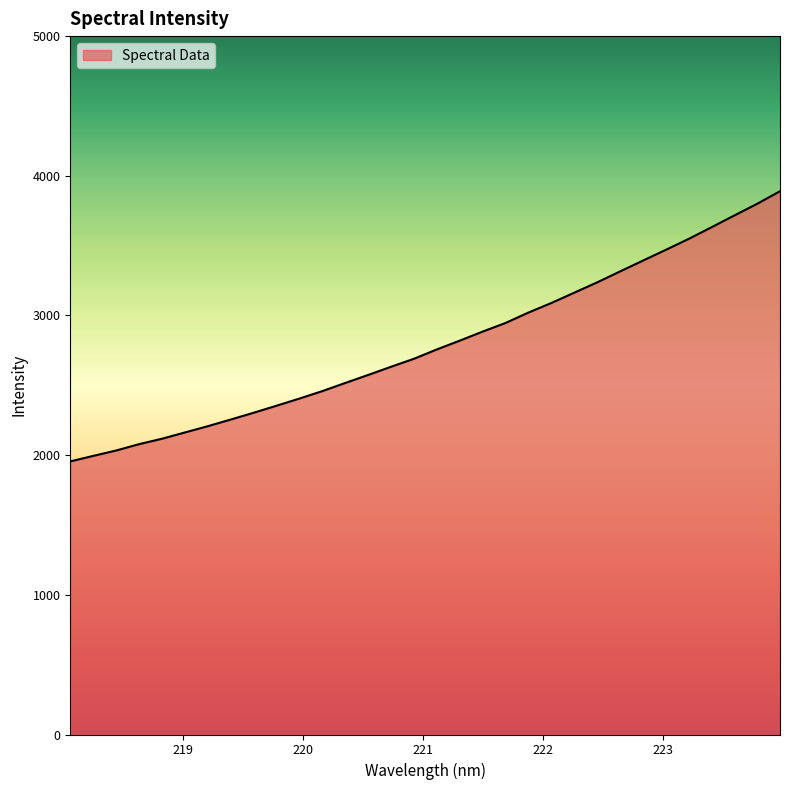

What is the smallest value displayed?

1955.1